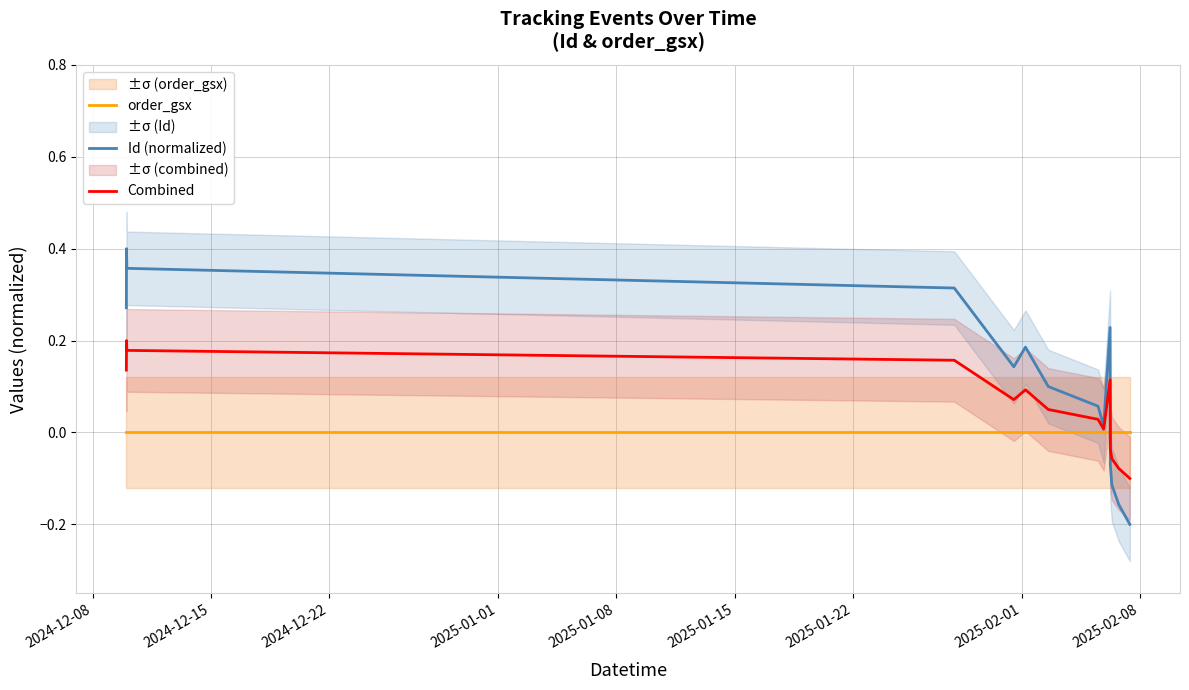

True or false: order_gsx and Id (normalized) cross at least once.

True